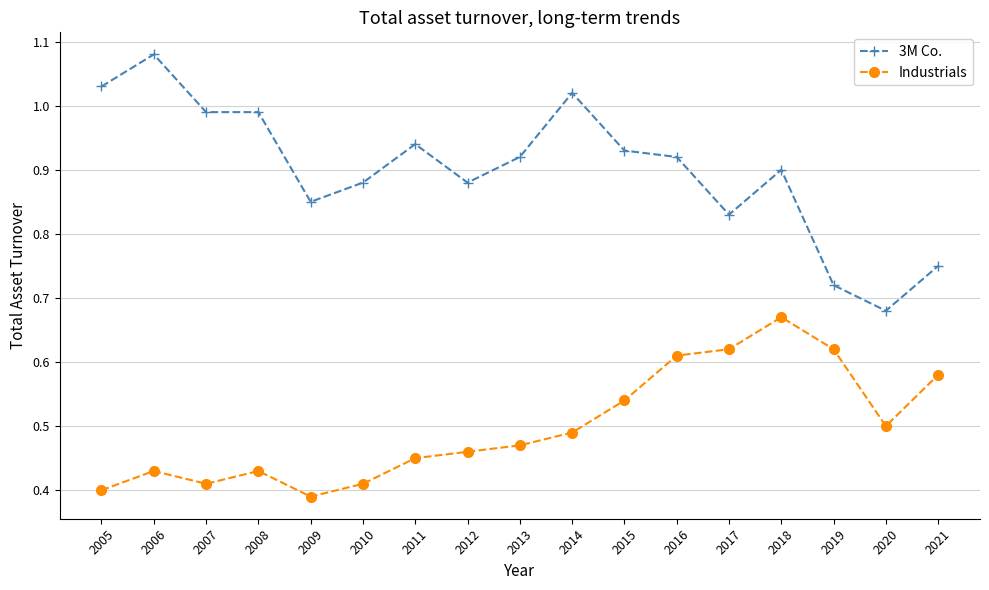

What is the difference between the highest and lowest values at 2016?

0.3